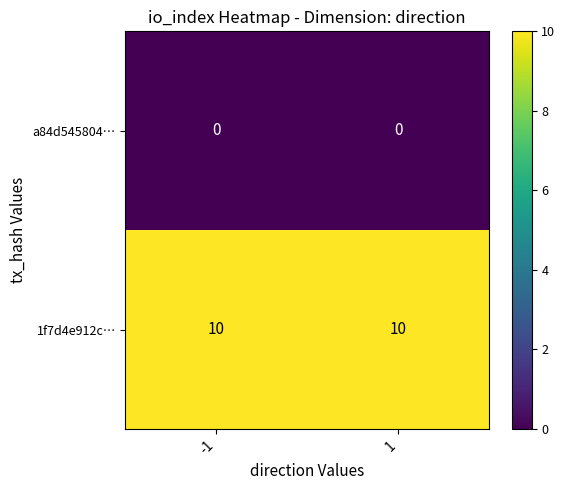

What is the difference between the highest and lowest values at 1?

10